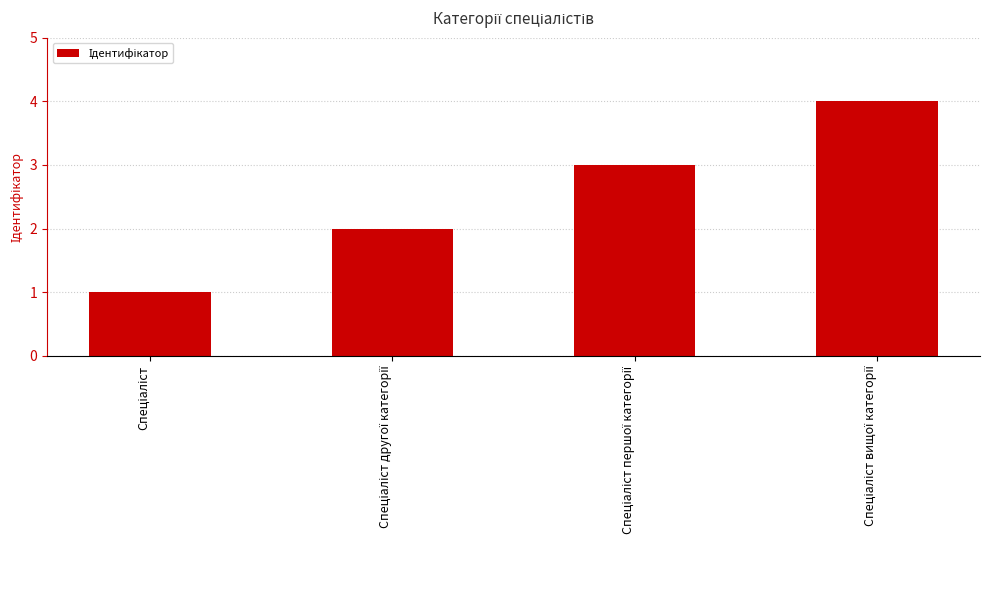

What is the greatest value displayed?

4